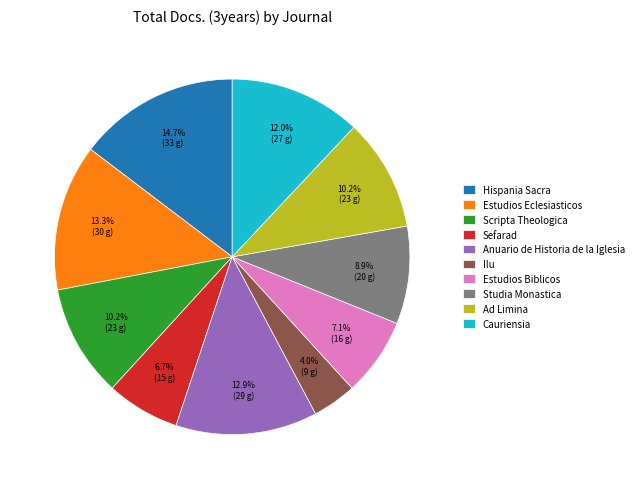

Does any single category account for the majority?

No